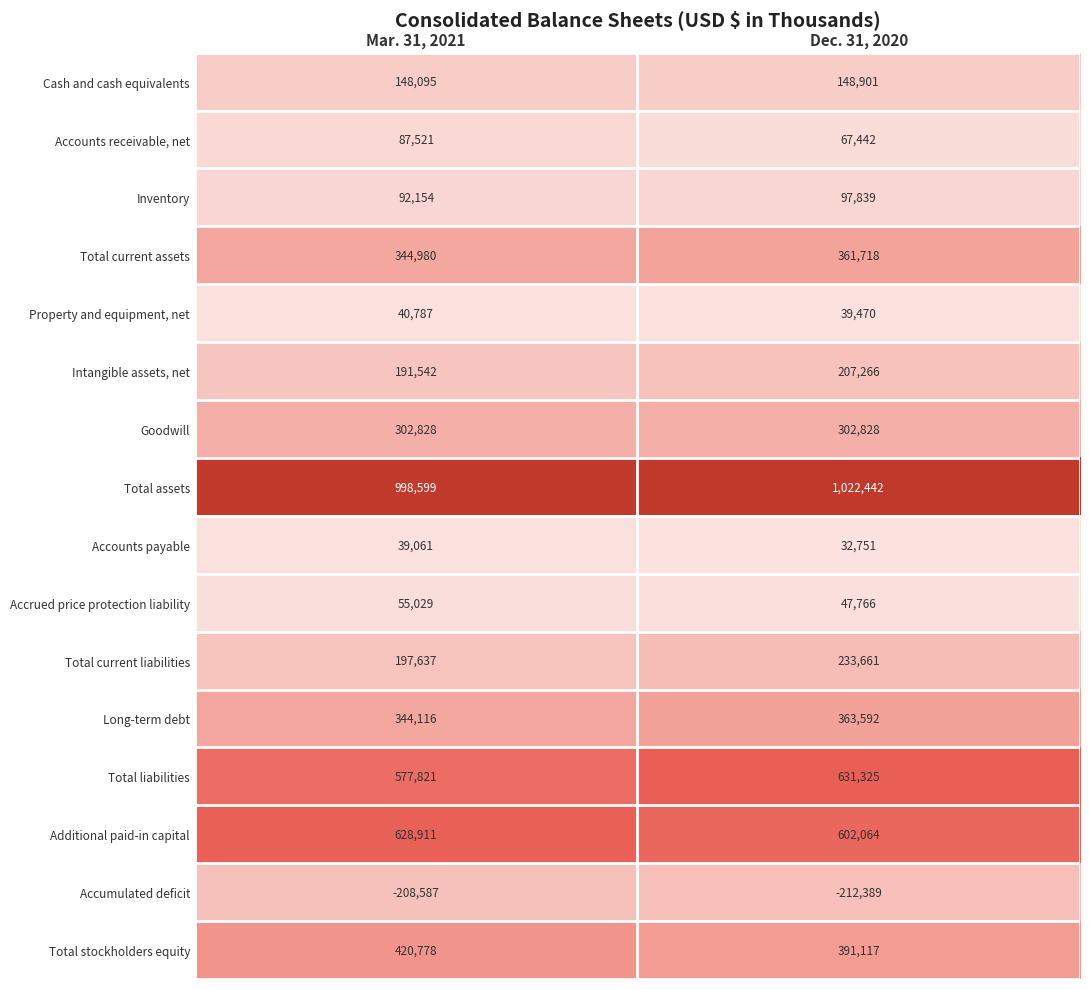

What is the average value of the Accounts receivable, net series?

77482